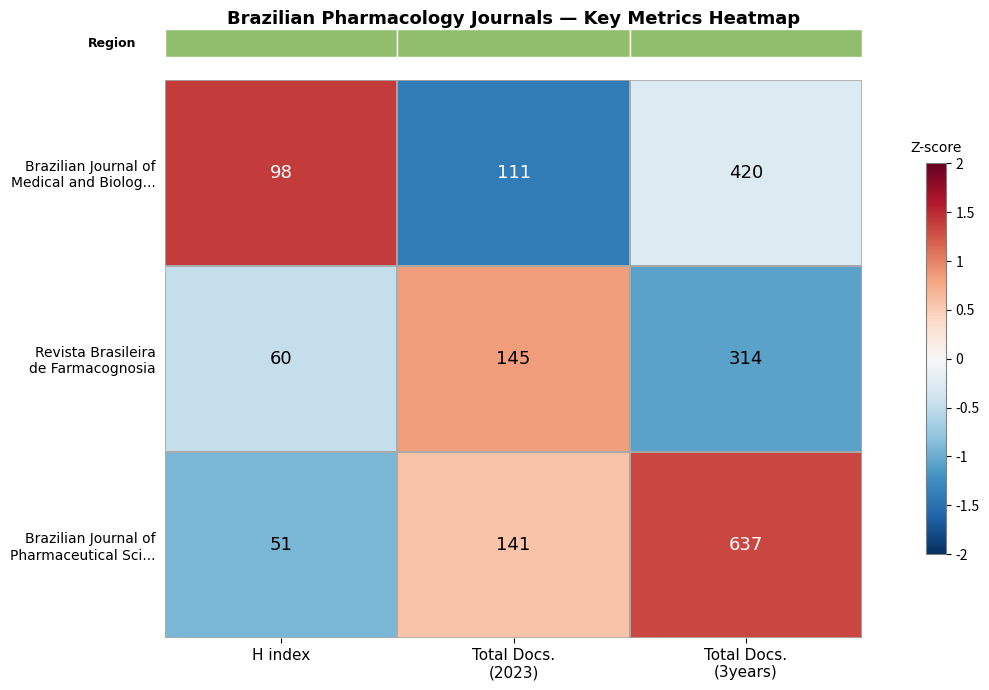

At which category does the chart reach its minimum across all series?

H index